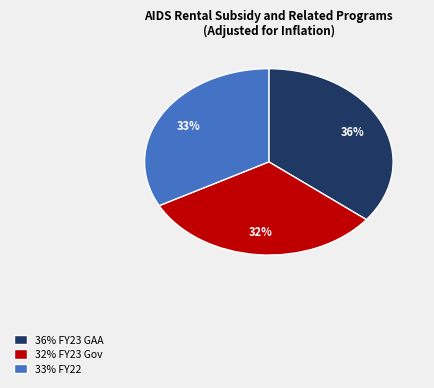

Is the sum of 32% FY23 Gov and 33% FY22 greater than half?

Yes